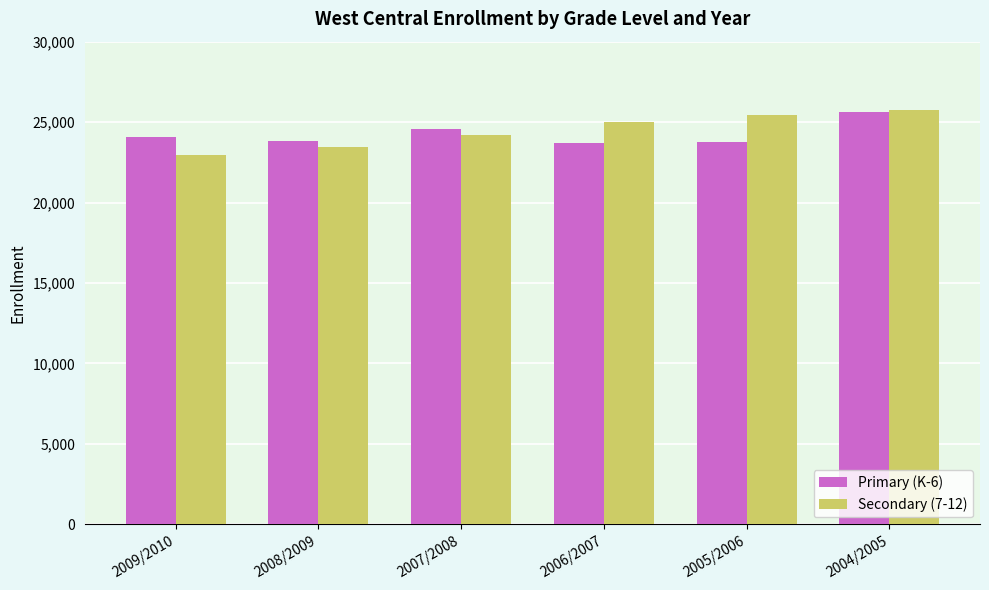

Which series has the widest spread of values?

Secondary (7-12)